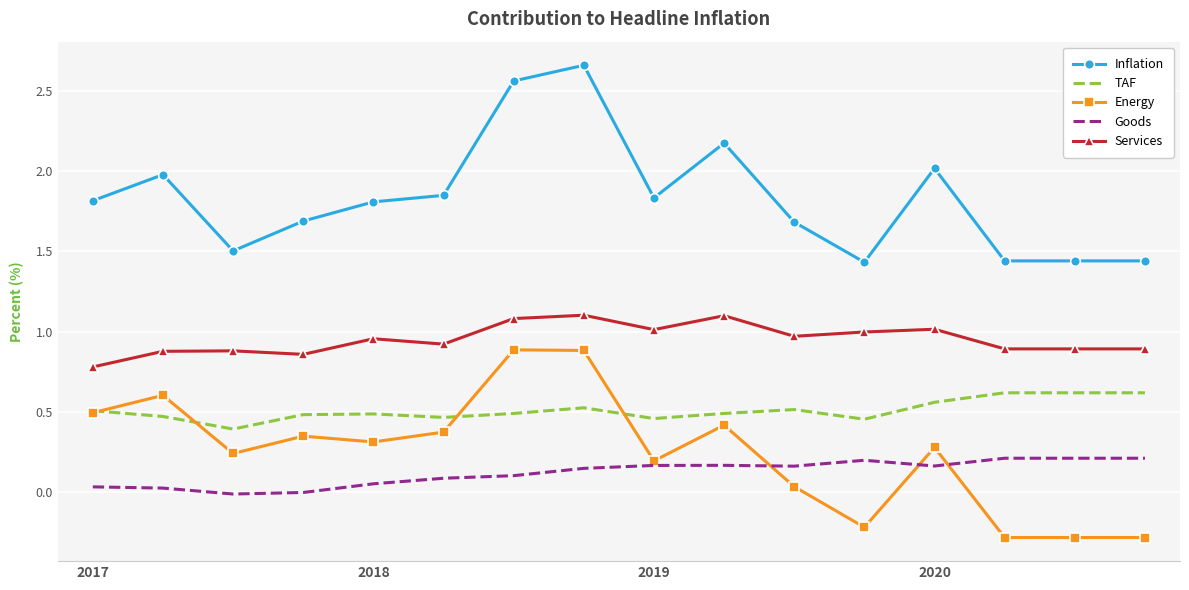

True or false: Goods and TAF intersect in this chart.

False